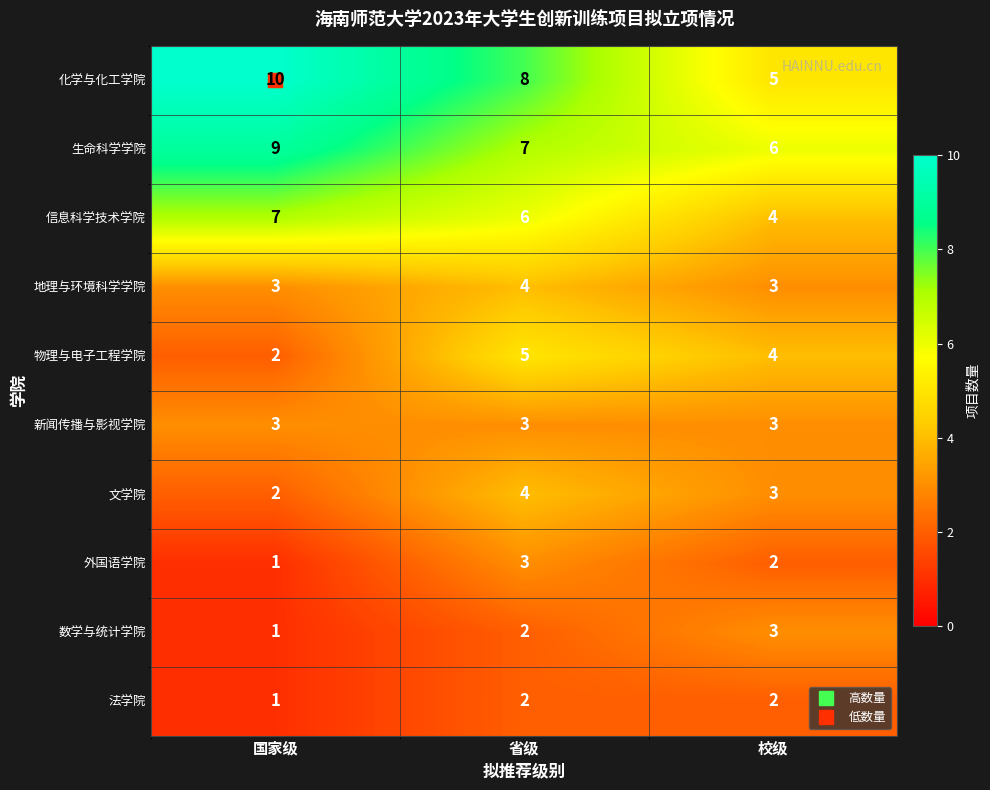

How many 文学院 values are between 2 and 4?

3